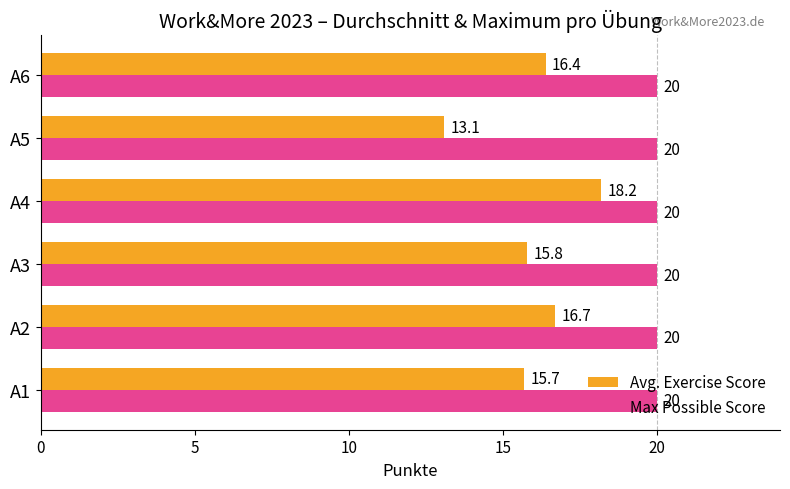

What is the minimum value shown in the chart?

13.1